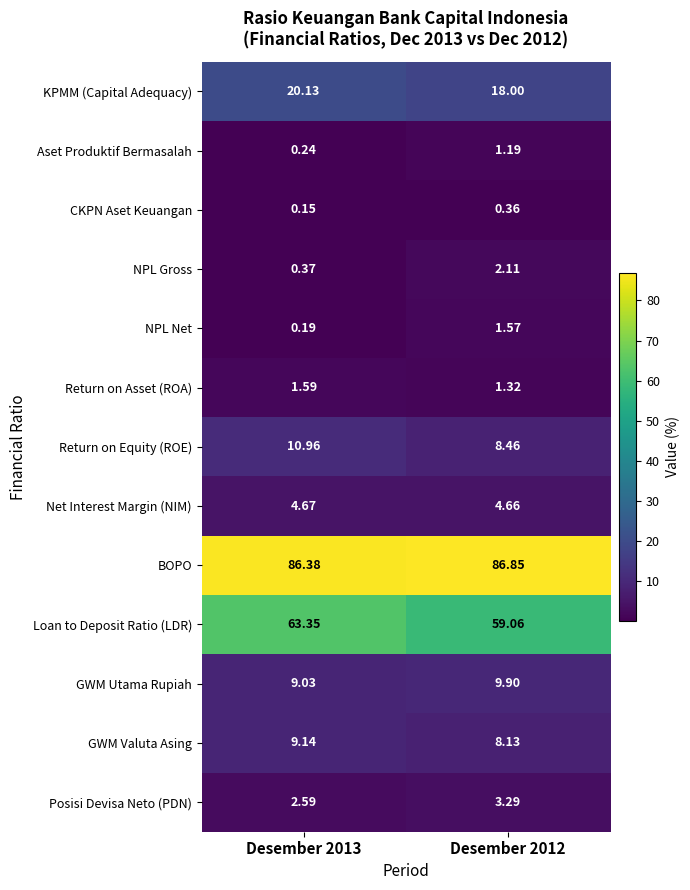

At how many categories does at least one series exceed 51?

2